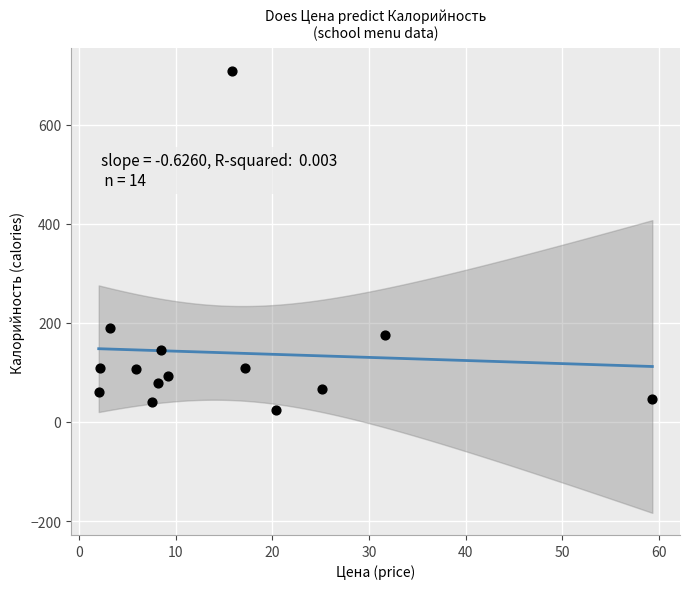

What is the range of Y values (max minus min)?

684